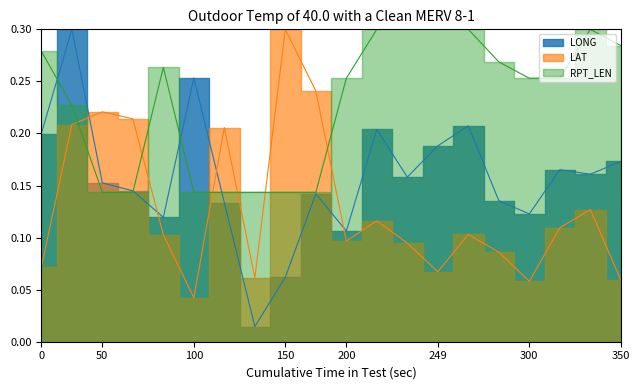

List the series in order of their overall mean, lowest first.

LAT, LONG, RPT_LEN